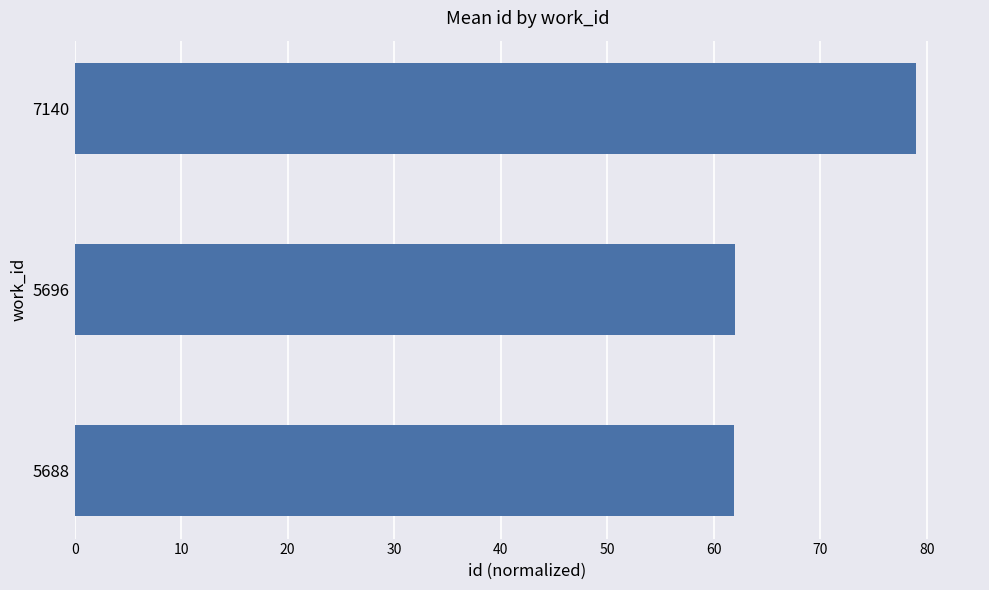

How many data points does each series have?

3